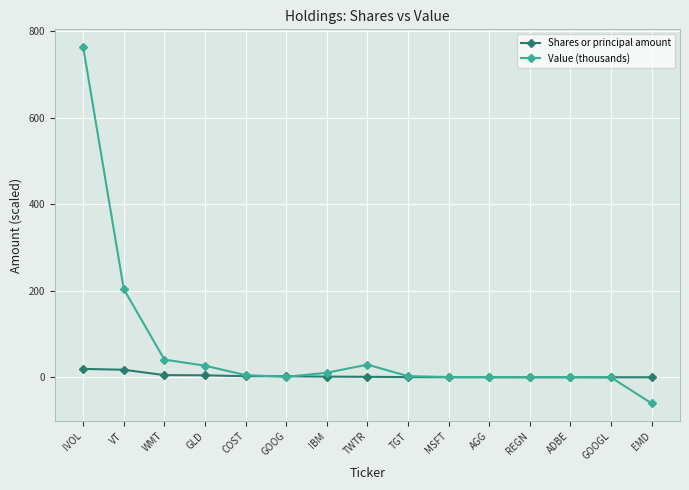

How many data points in Shares or principal amount are less than 1?

7